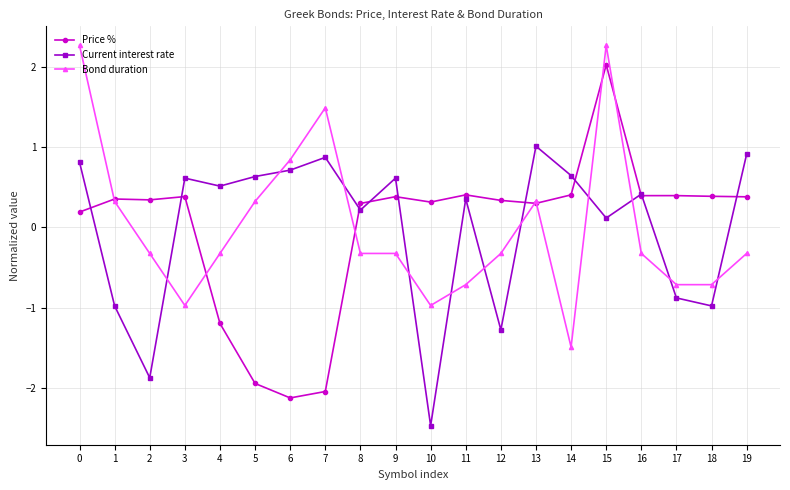

What is the approximate value of Price % at 19?

0.4